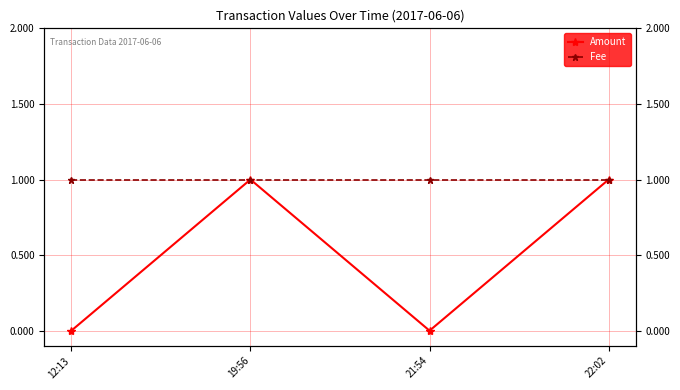

Is the value of Fee at 21:54 greater than the value of Amount at 21:54?

Yes